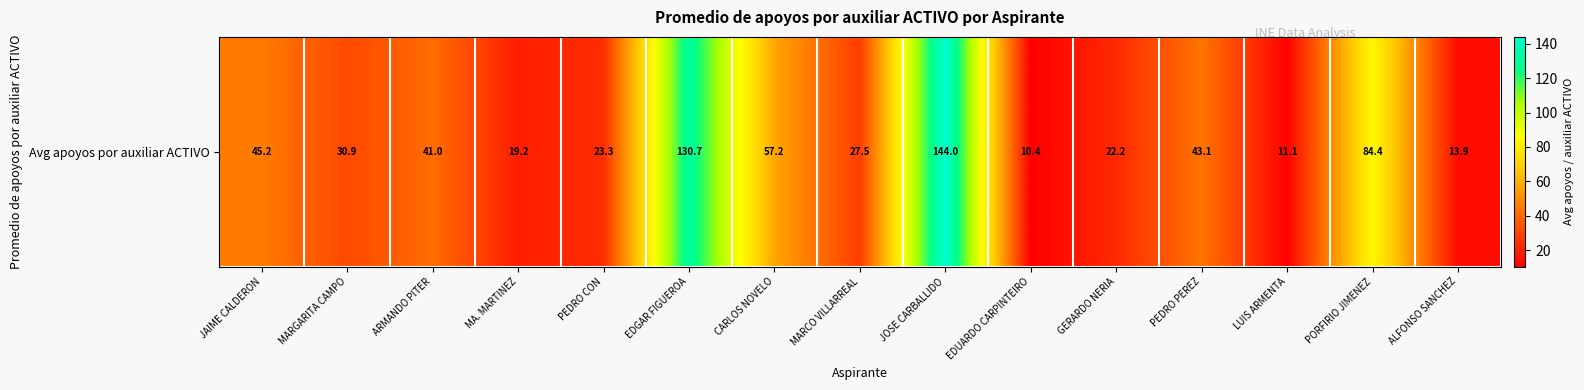

How many categories are shown in the chart?

15